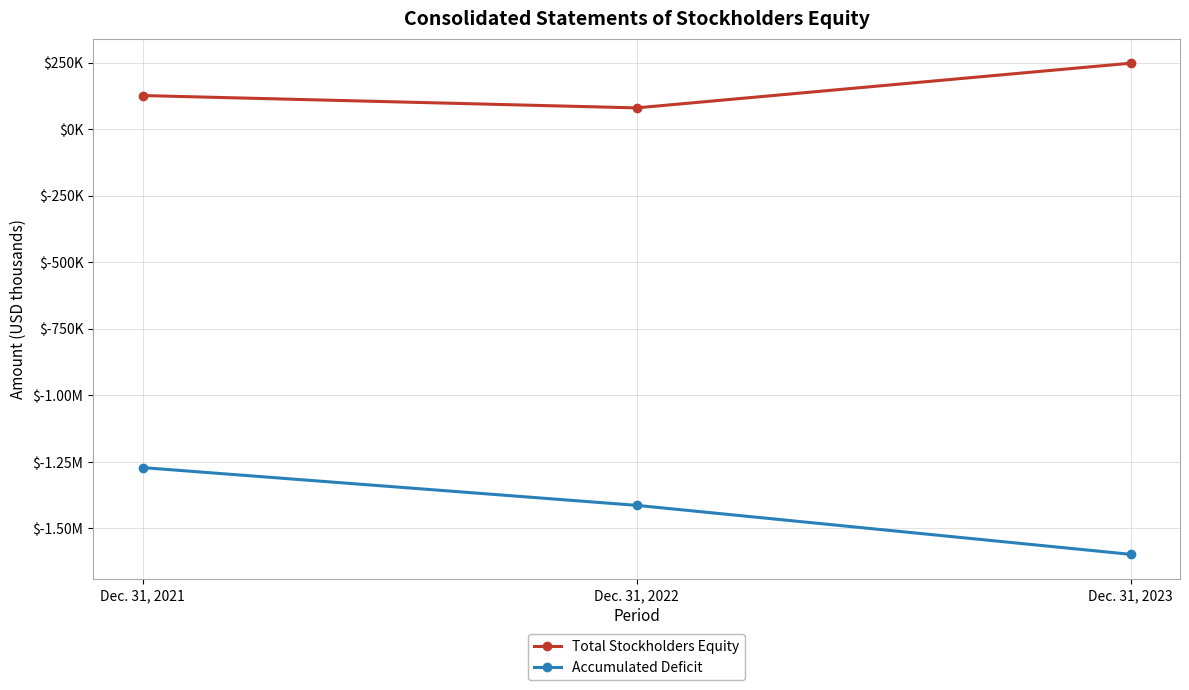

Rank the series at Dec. 31, 2021 from highest to lowest value.

Total Stockholders Equity, Accumulated Deficit